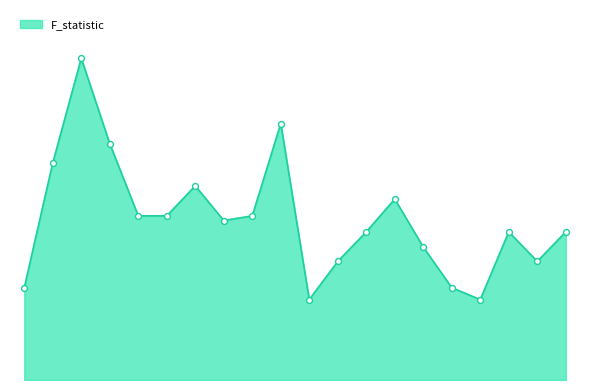

Does the chart have visible grid lines?

No